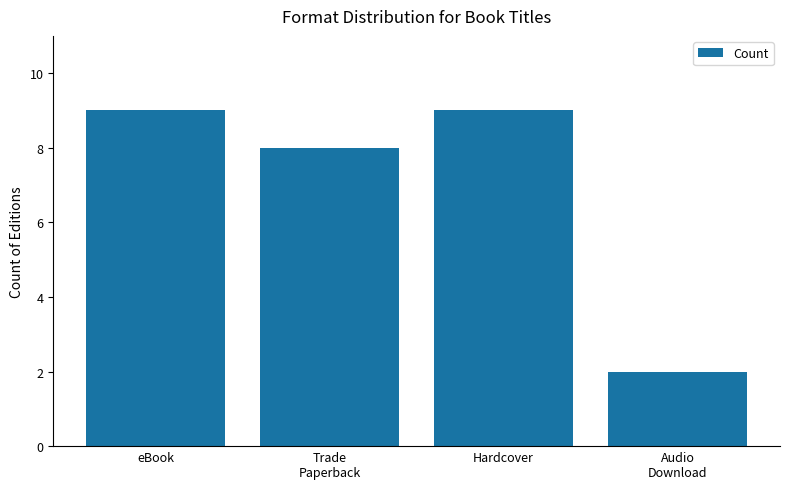

What is the approximate value at Hardcover?

9